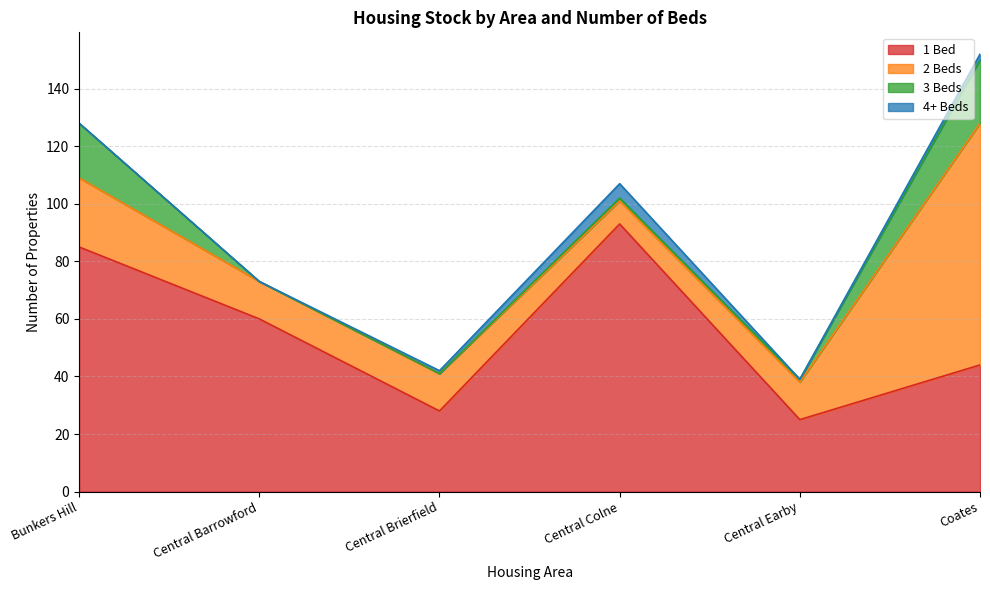

Which label corresponds to the largest value in the chart?

Central Colne